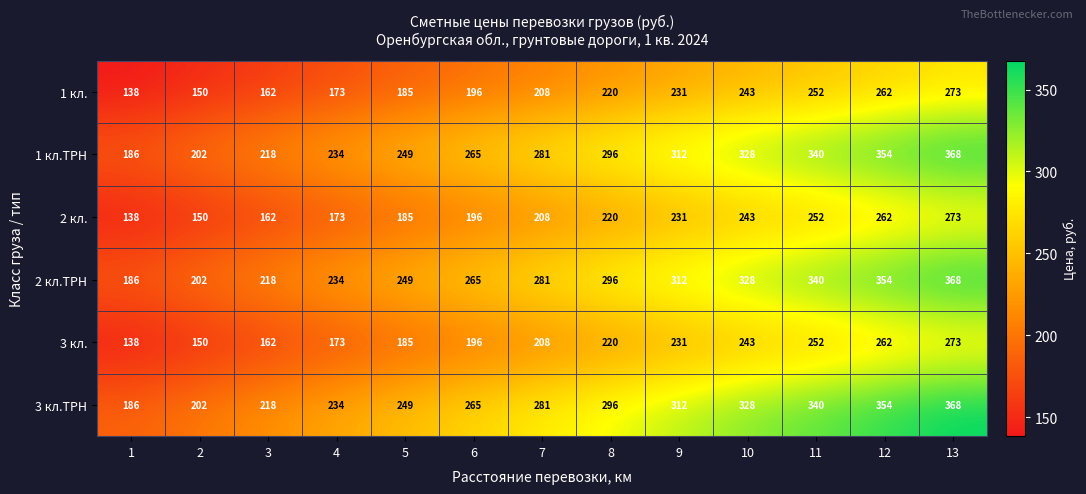

At how many categories does at least one series exceed 142?

13